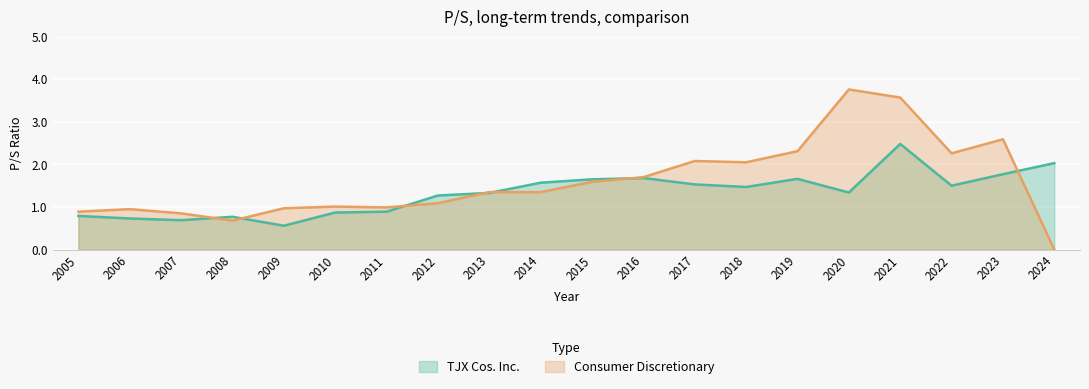

What is the value of the TJX Cos. Inc. point at the 7th from the left?

0.9